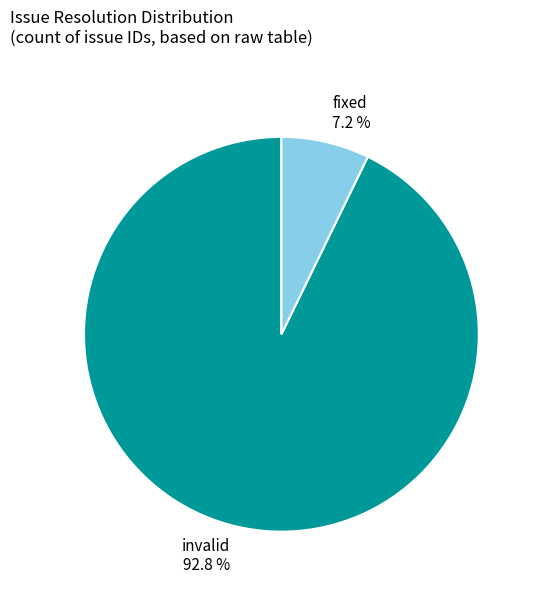

What is the largest slice in the pie chart?

invalid